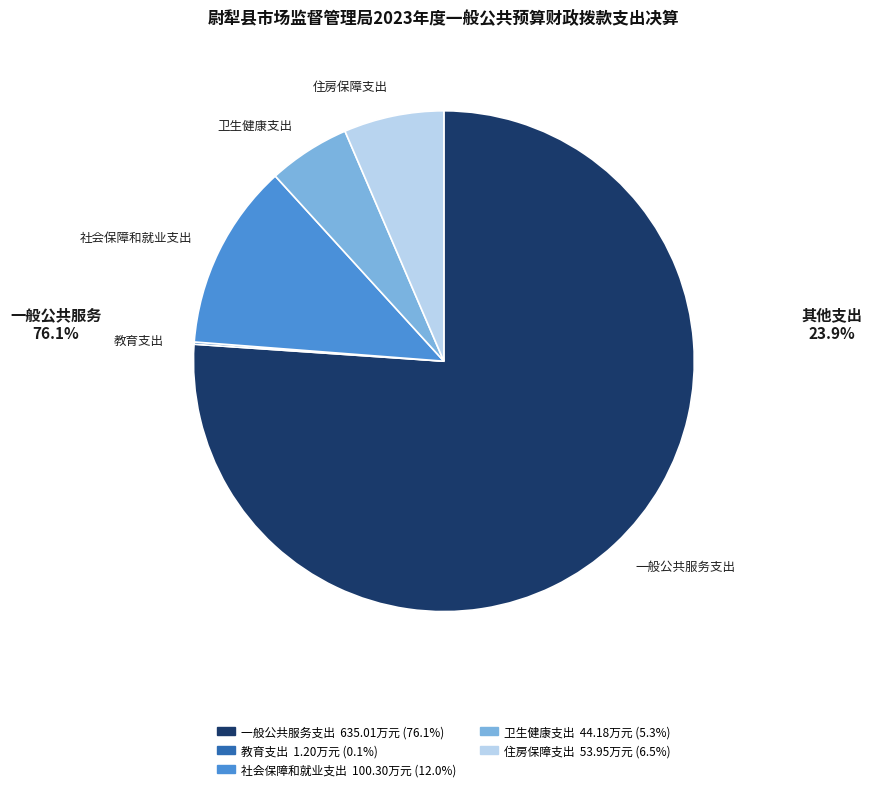

Which slice represents more than half of the pie?

一般公共服务支出